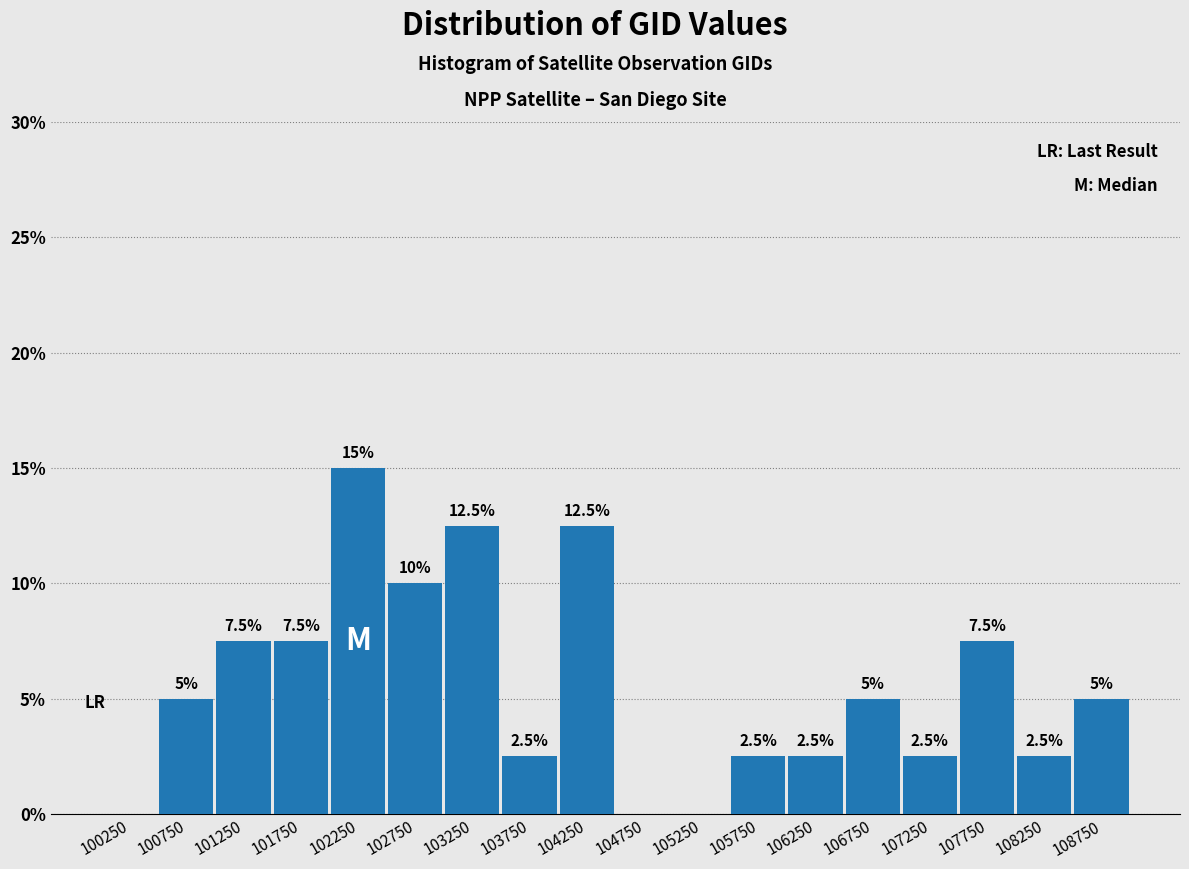

Over which range of the x-axis is the bar tallest?

102000 to 102500